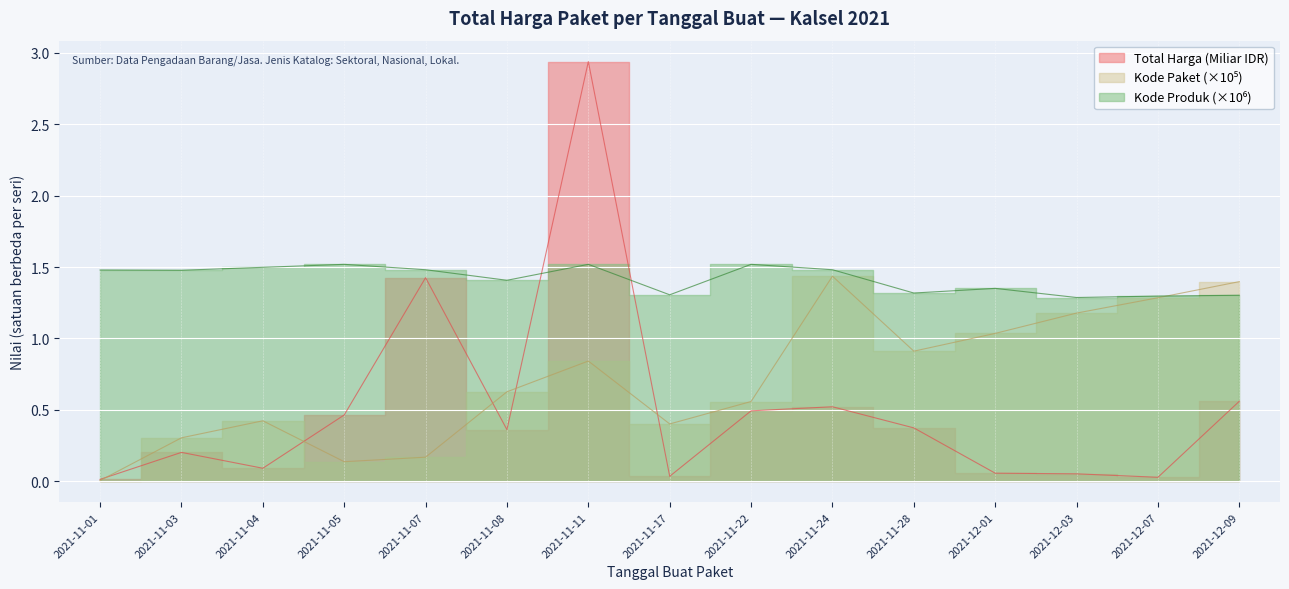

Which series ends up on top after the final intersection of Kode Produk and Total Harga (M IDR)?

Kode Produk